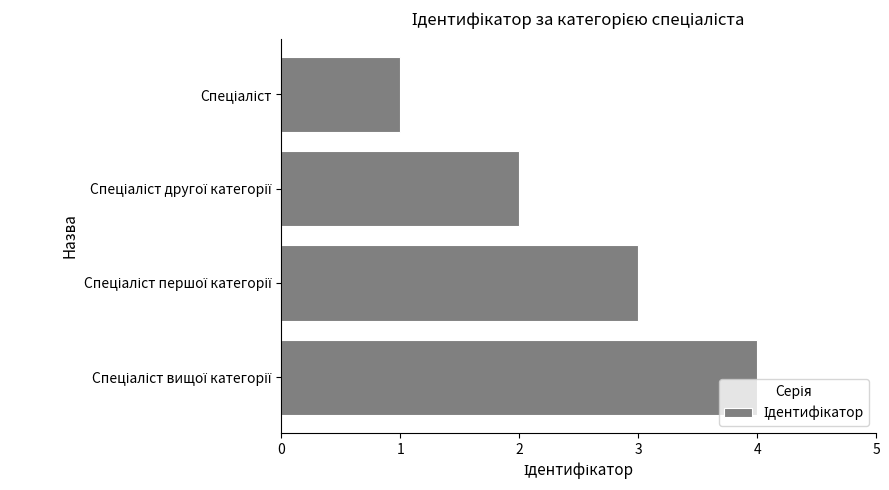

What is the maximum value shown in the chart?

4